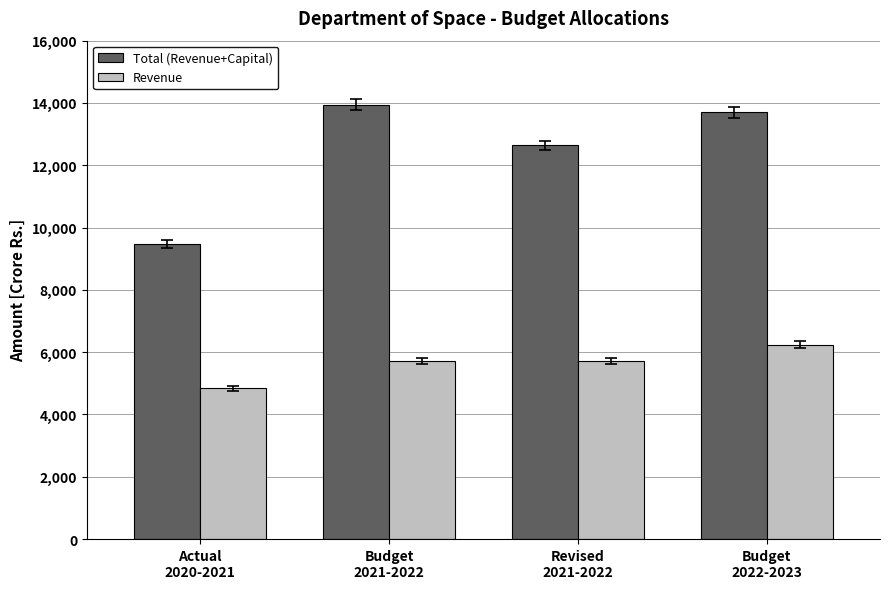

True or false: Total (Revenue+Capital) has a value of 13700.0 at Budget
2022-2023.

True